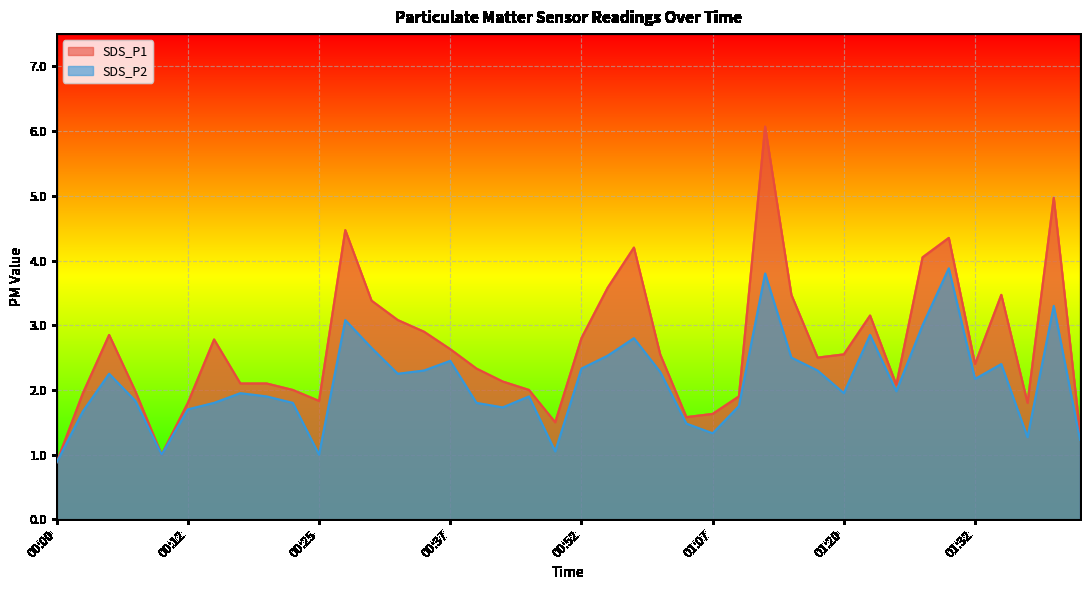

What position from the right is 01:37?

3